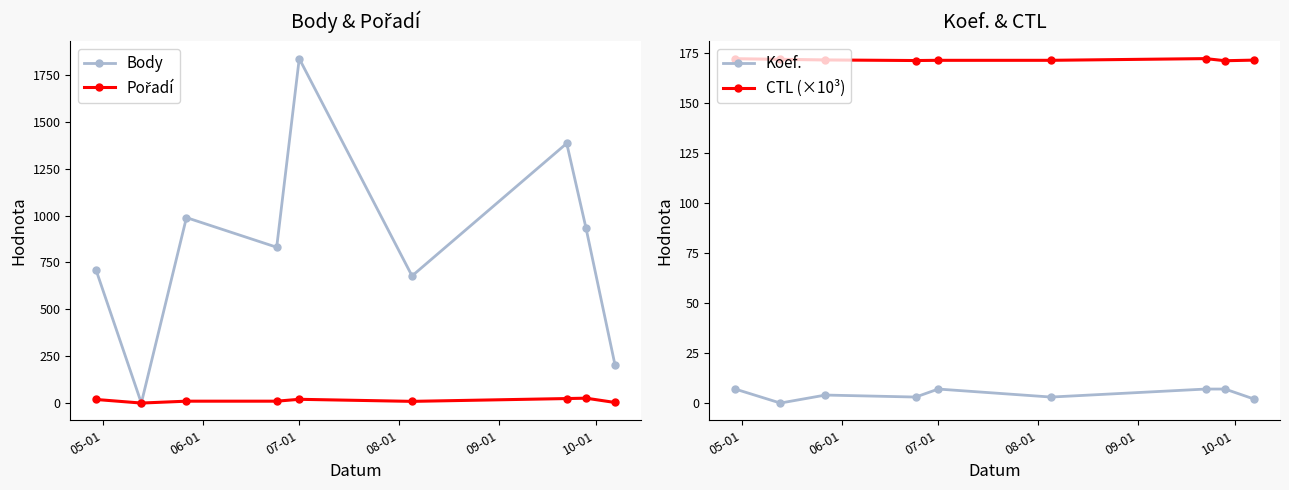

What is the value of the CTL (×10³) point at the 9th from the left?

171.4